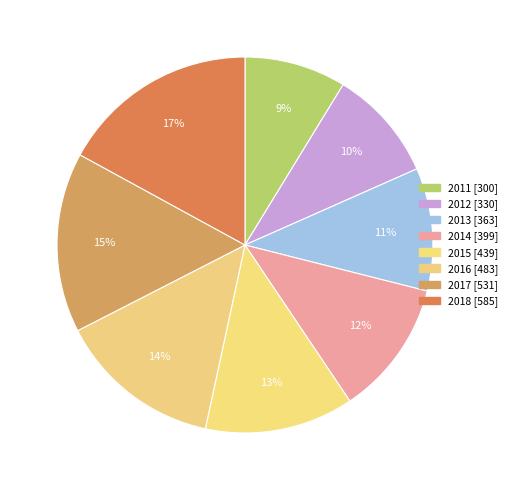

To the nearest percent, what portion does 2018 represent?

17%